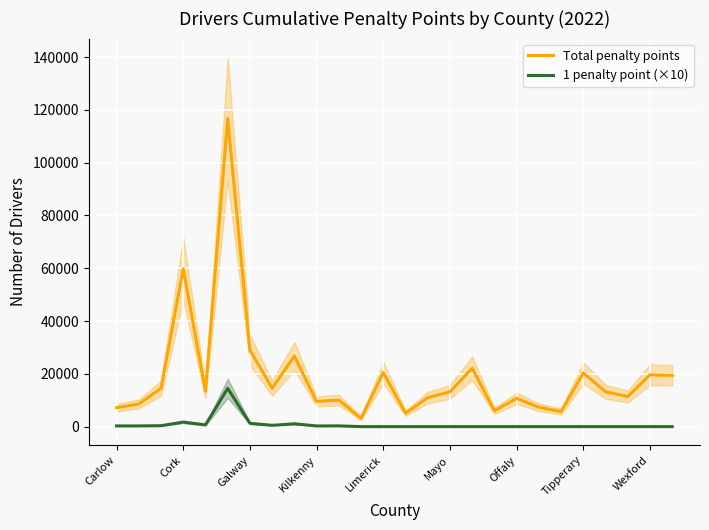

True or false: Total penalty points and 1 penalty point (×10) cross at least once.

False